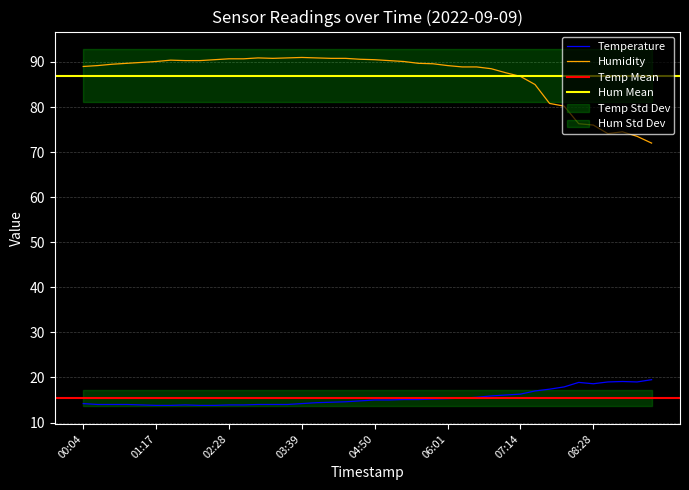

Is this an area chart (filled region under the line)?

No